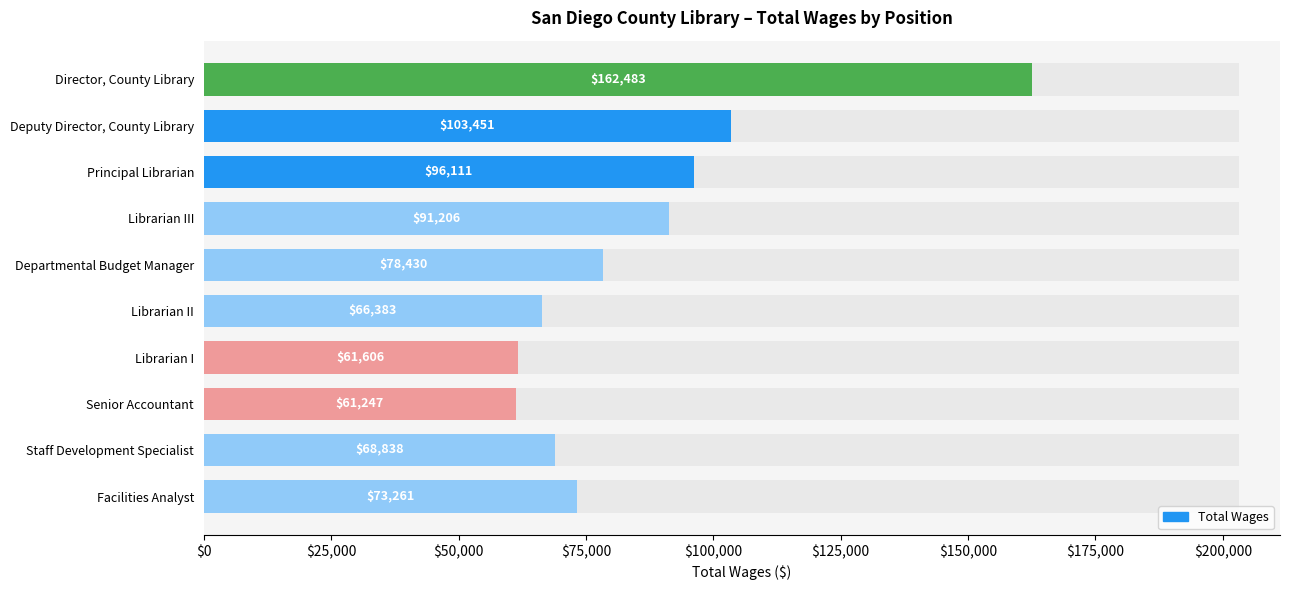

What is the difference between the second highest and second lowest values?

41845